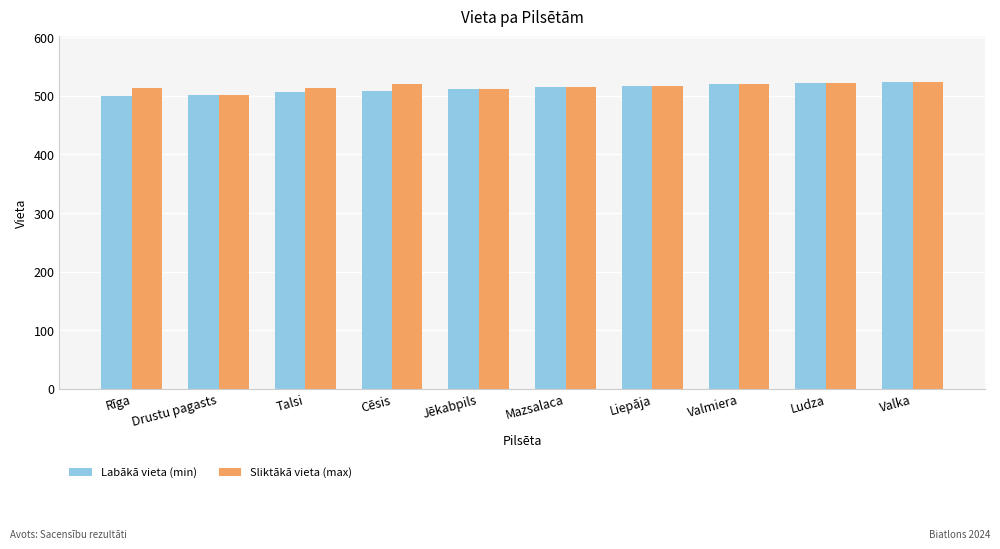

What is the label of the 8th bar from the right?

Talsi